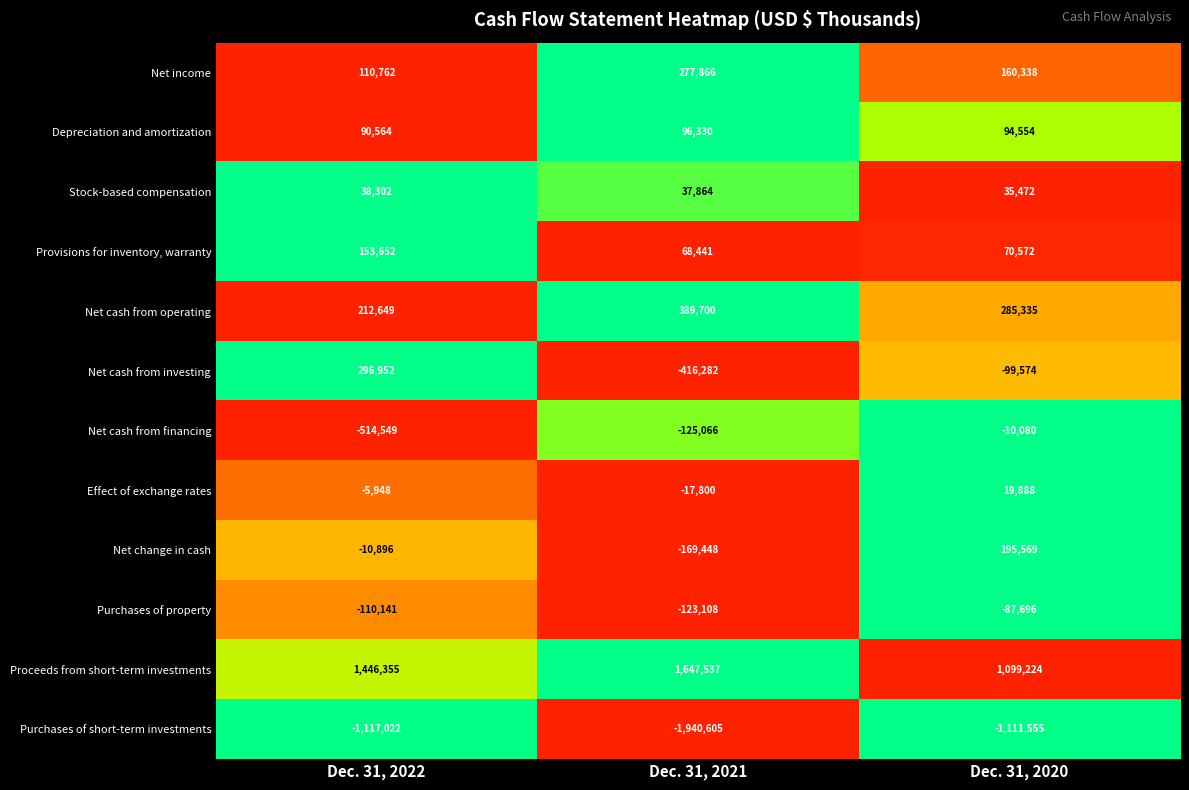

Is it true that Effect of exchange rates equals -17800 at Dec. 31, 2021?

True